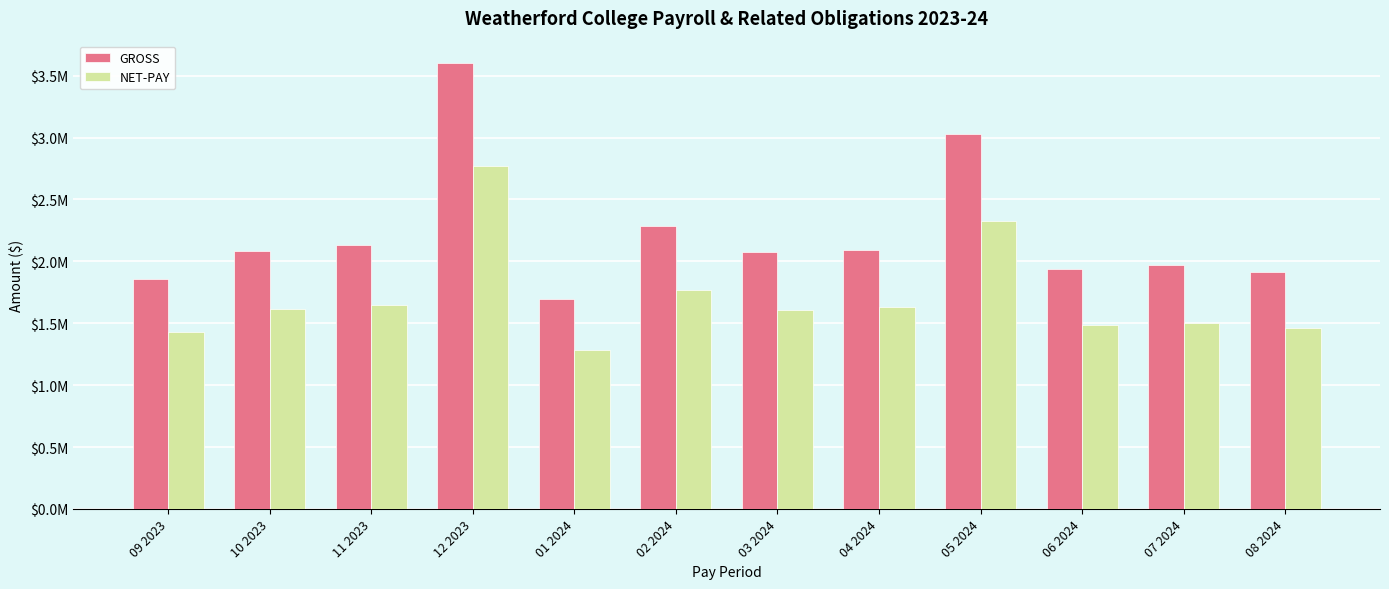

Is it true that NET-PAY equals 1610110.9 at 03 2024?

True